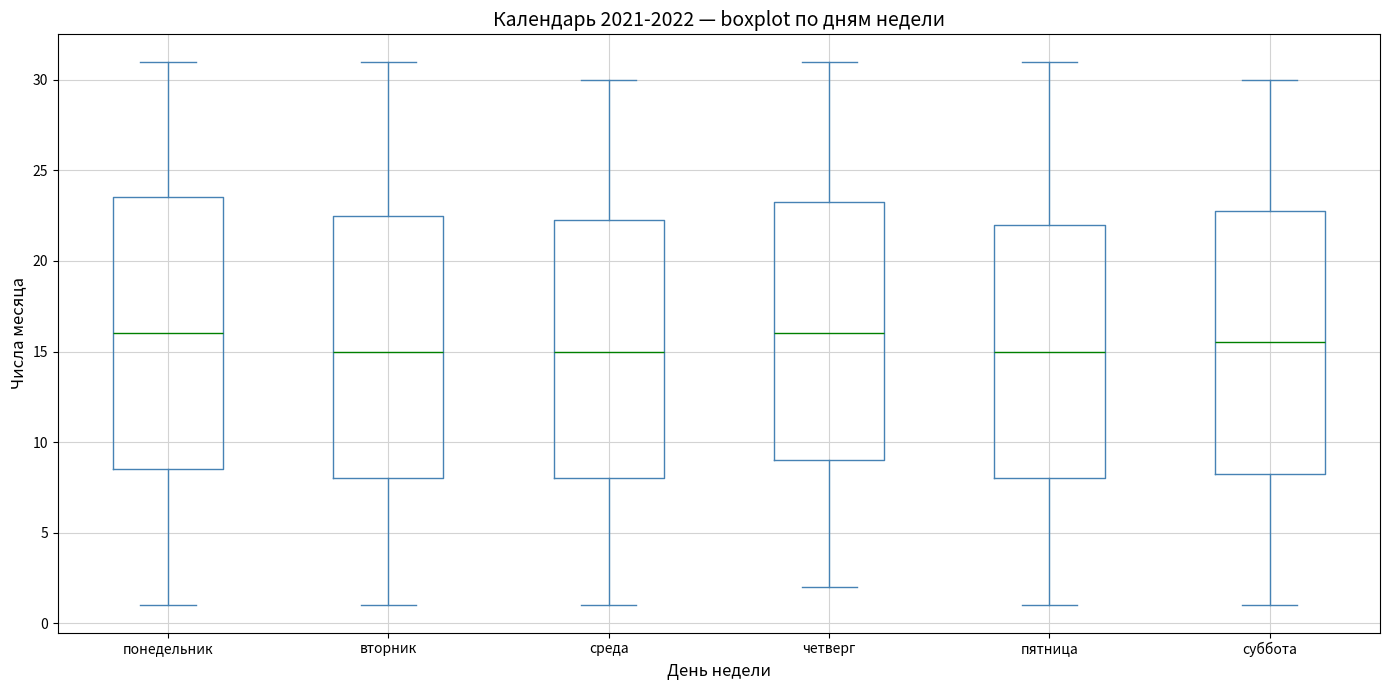

Which box is the tallest, from its lower edge to its upper edge?

понедельник